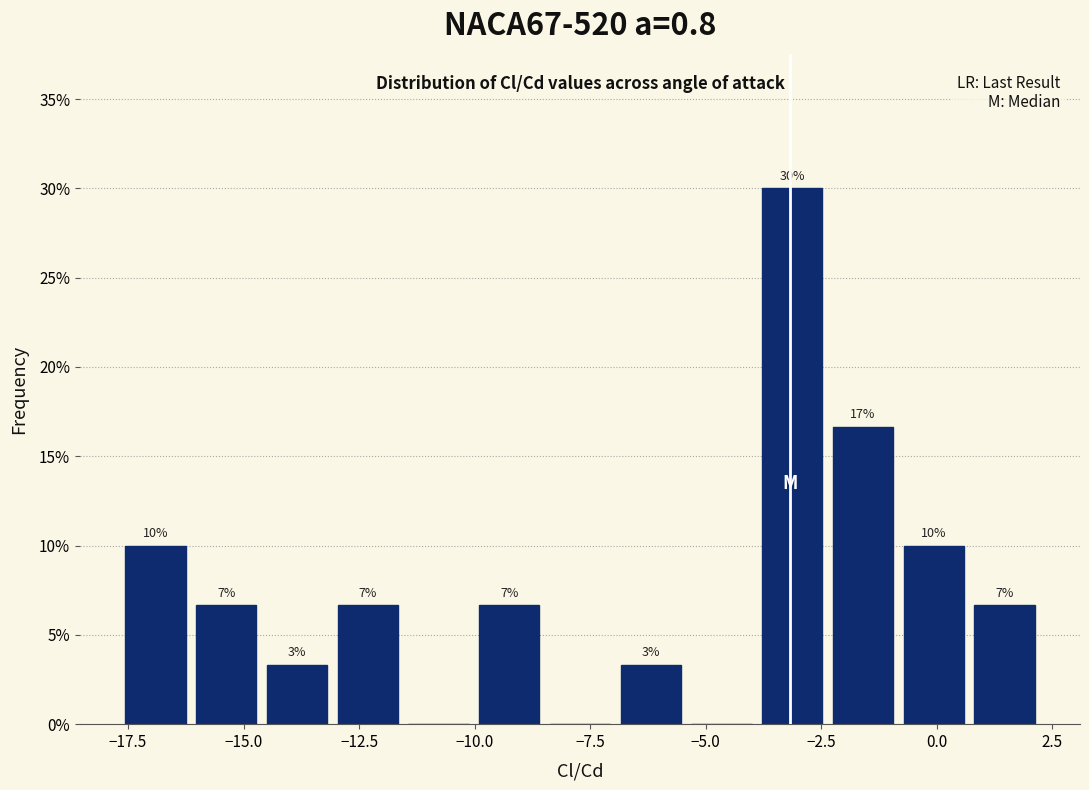

Read against the x-axis, roughly where is the centre of the tallest bar?

-3.0